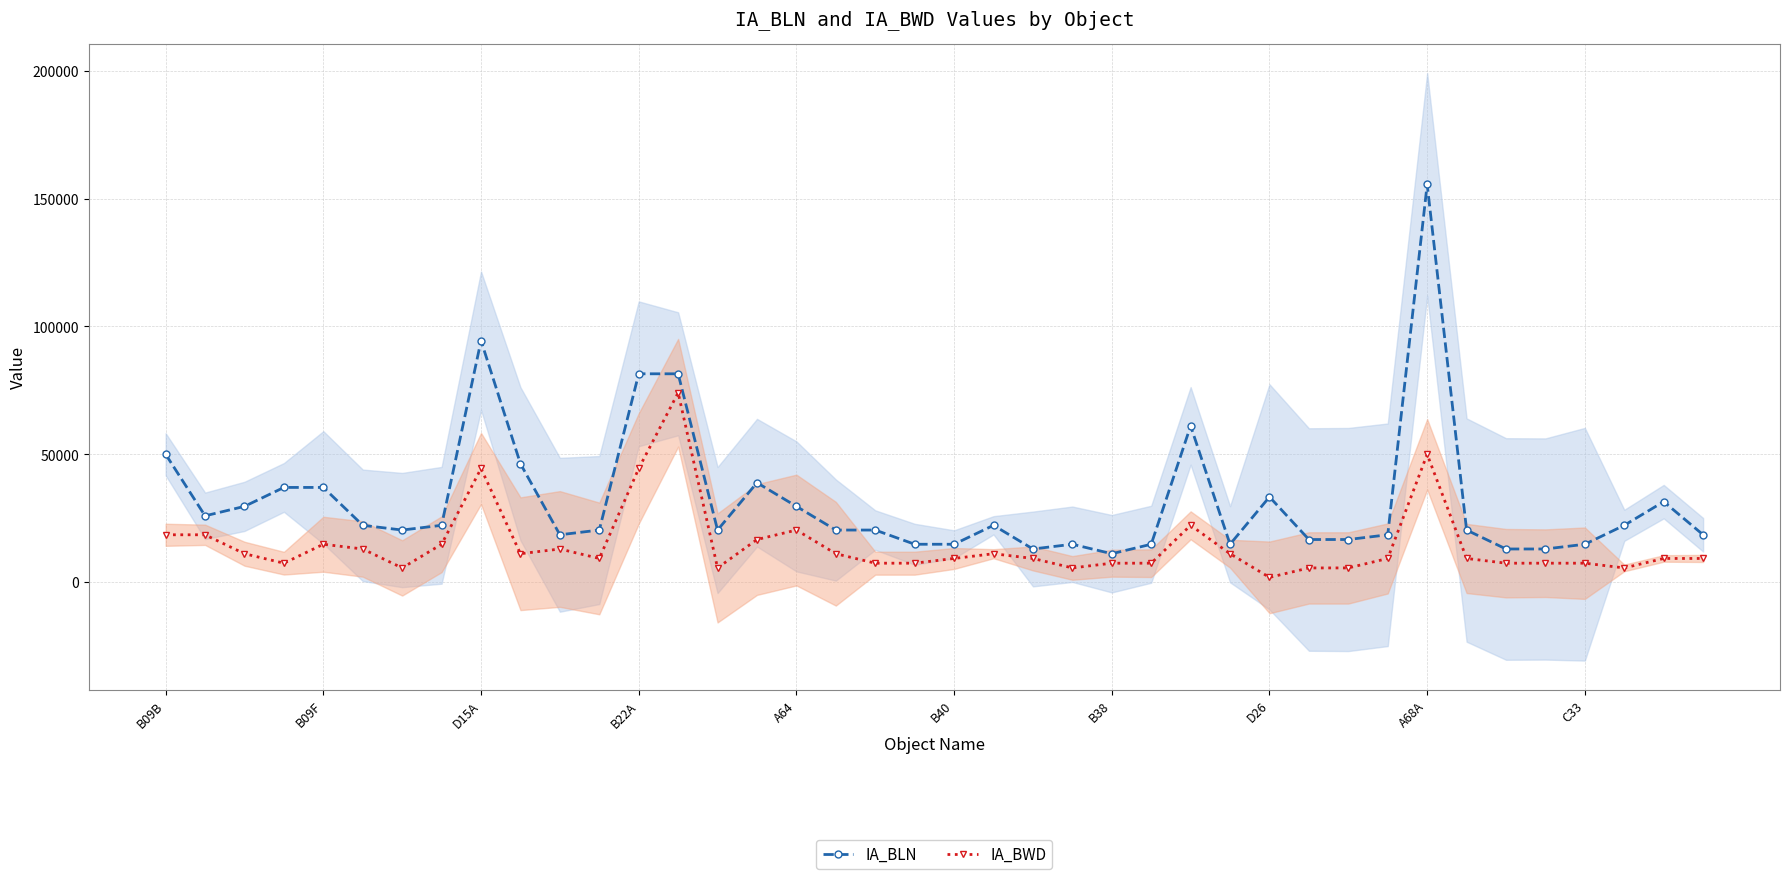

What is the minimum value for IA_BLN?

11112